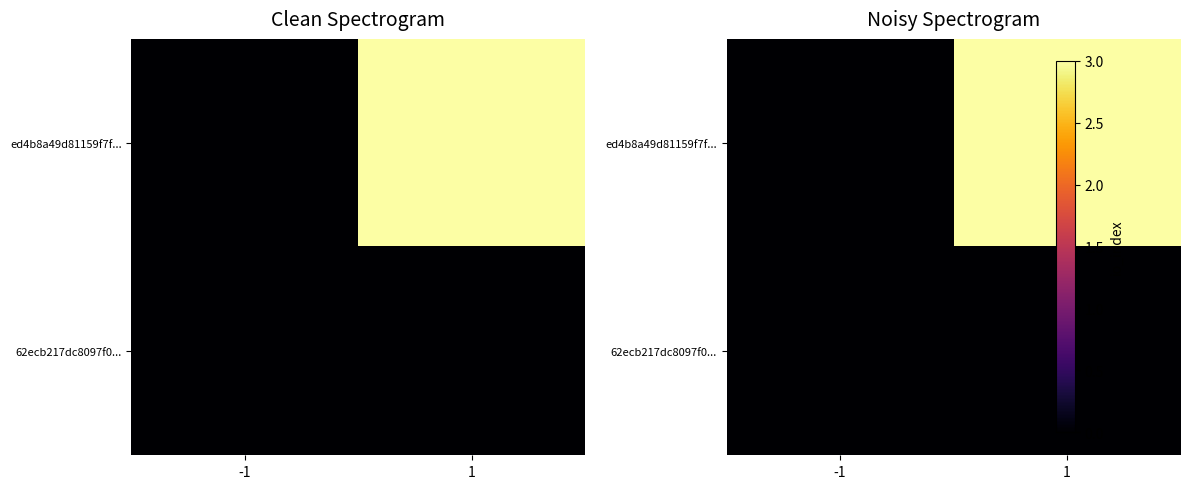

Which series changed the most between -1 and 1?

ed4b8a49d81159f7f...